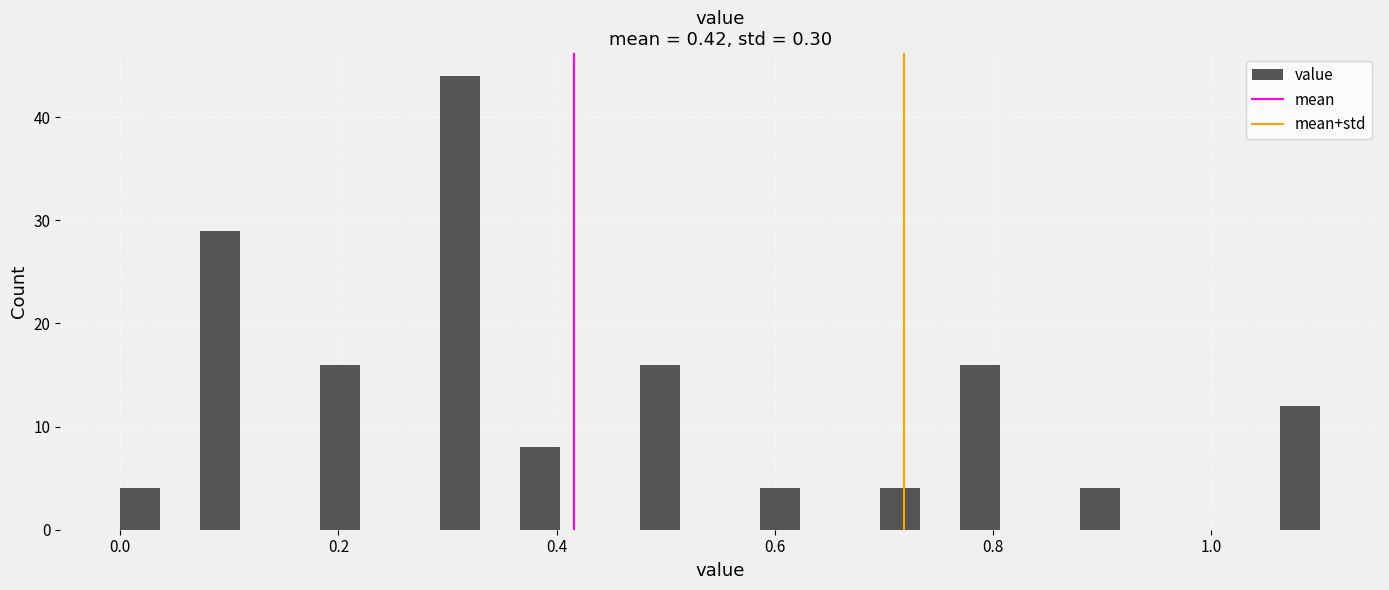

Around what value on the x-axis is the tallest bar? Give the approximate position of its centre, as read against the axis.

0.32